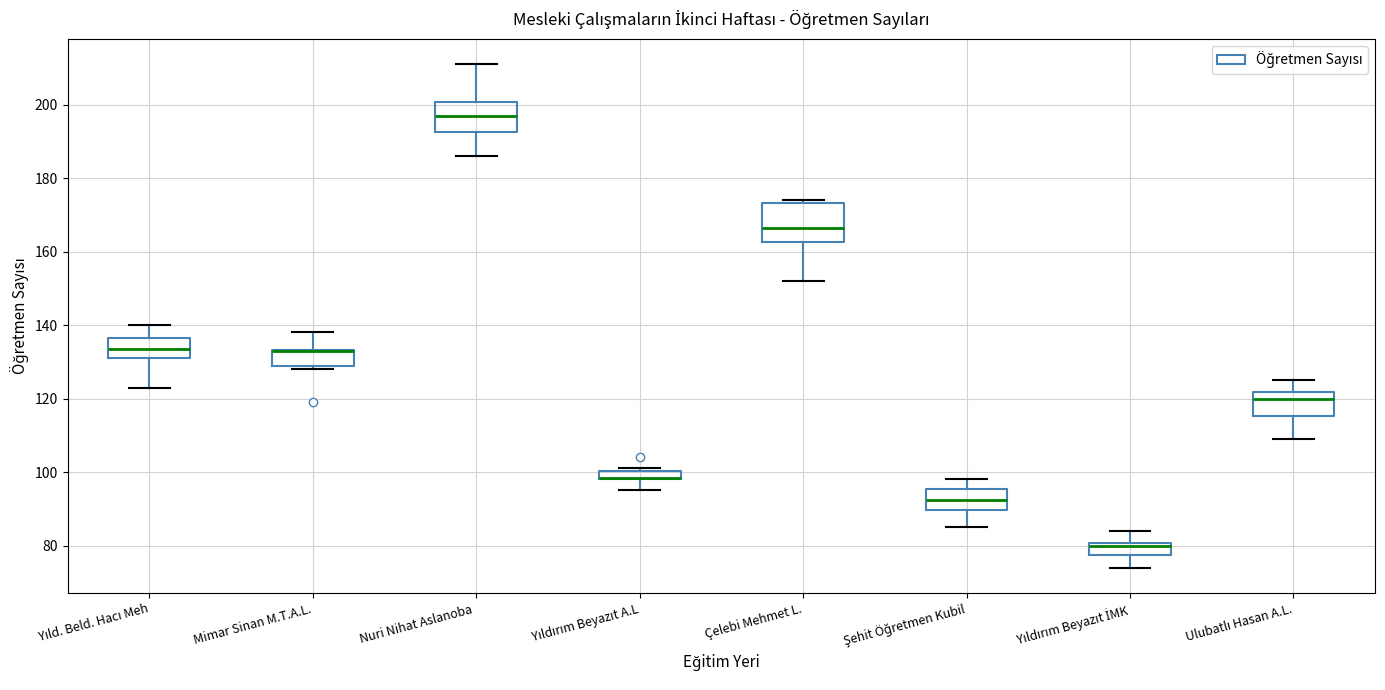

Where is the upper edge of the box for Mimar Sinan M.T.A.L. on the y-axis? The values are not printed on the chart, so give them approximately, as read against the axis.

134